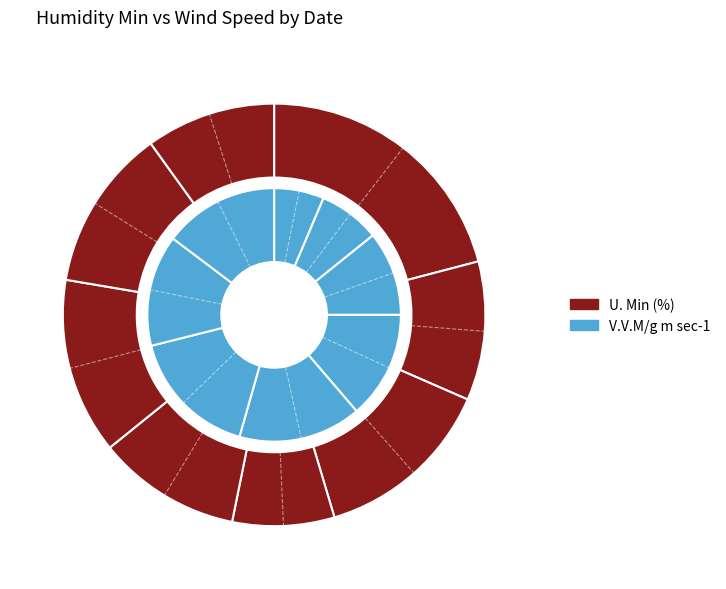

Count the number of slices in the pie.

8